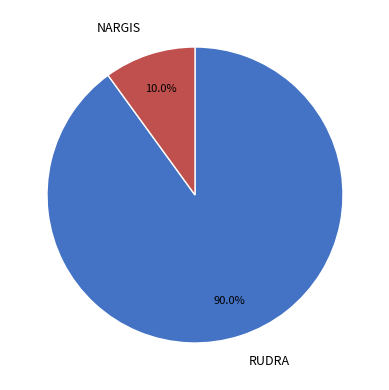

To the nearest percent, what is the difference between the RUDRA and NARGIS slice percentages?

80%